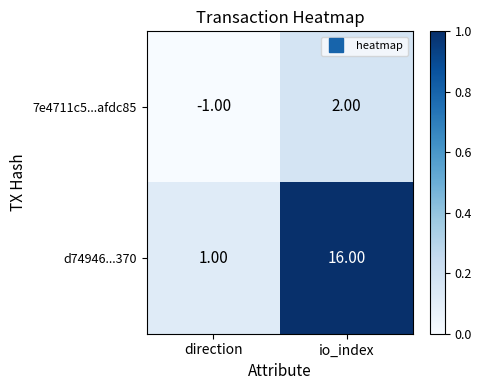

What is the difference between the 7e4711c5...afdc85 values at io_index and direction?

3